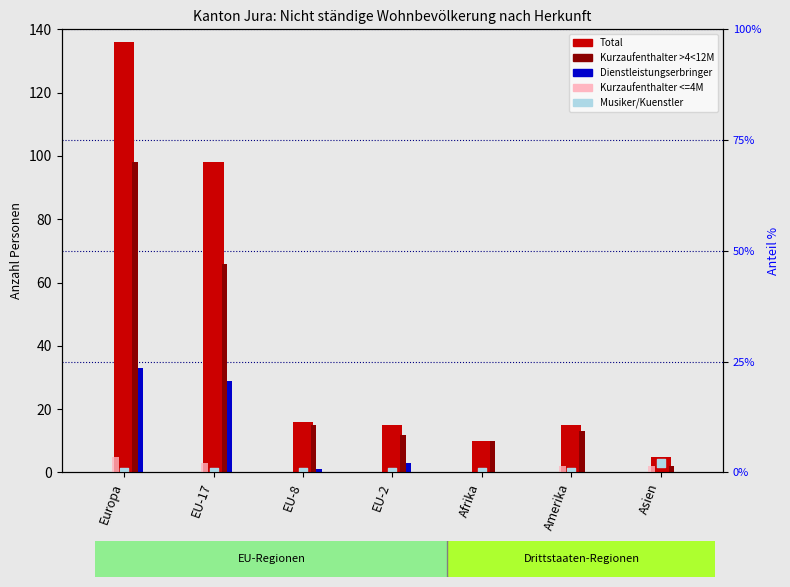

Which series contains the lowest Y value?

Dienstleistungserbringer